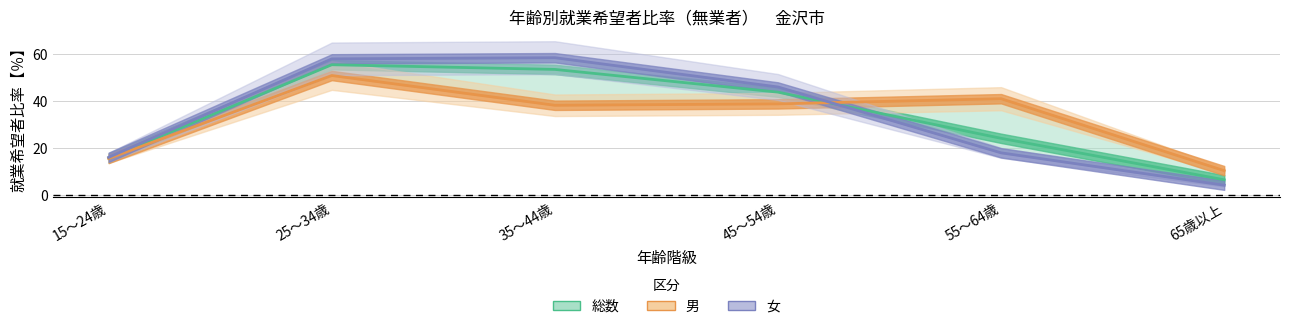

What is the label of the 3rd point from the left?

35～44歳